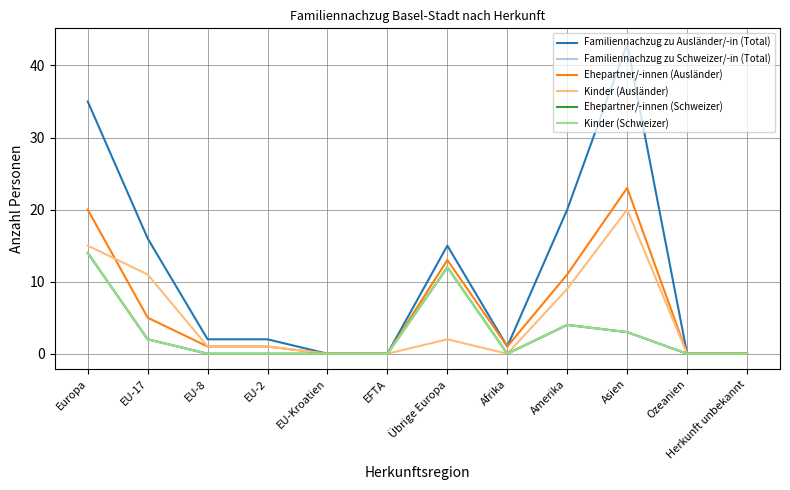

Reading left to right, extract all data points from this chart.

Familiennachzug zu Ausländer/-in (Total): Europa=35	EU-17=16	EU-8=2	EU-2=2	EU-Kroatien=0	EFTA=0	Übrige Europa=15	Afrika=1	Amerika=20	Asien=43	Ozeanien=0	Herkunft unbekannt=0
Familiennachzug zu Schweizer/-in (Total): Europa=14	EU-17=2	EU-8=0	EU-2=0	EU-Kroatien=0	EFTA=0	Übrige Europa=12	Afrika=0	Amerika=4	Asien=3	Ozeanien=0	Herkunft unbekannt=0
Ehepartner/-innen (Ausländer): Europa=20	EU-17=5	EU-8=1	EU-2=1	EU-Kroatien=0	EFTA=0	Übrige Europa=13	Afrika=1	Amerika=11	Asien=23	Ozeanien=0	Herkunft unbekannt=0
Kinder (Ausländer): Europa=15	EU-17=11	EU-8=1	EU-2=1	EU-Kroatien=0	EFTA=0	Übrige Europa=2	Afrika=0	Amerika=9	Asien=20	Ozeanien=0	Herkunft unbekannt=0
Ehepartner/-innen (Schweizer): Europa=14	EU-17=2	EU-8=0	EU-2=0	EU-Kroatien=0	EFTA=0	Übrige Europa=12	Afrika=0	Amerika=4	Asien=3	Ozeanien=0	Herkunft unbekannt=0
Kinder (Schweizer): Europa=14	EU-17=2	EU-8=0	EU-2=0	EU-Kroatien=0	EFTA=0	Übrige Europa=12	Afrika=0	Amerika=4	Asien=3	Ozeanien=0	Herkunft unbekannt=0